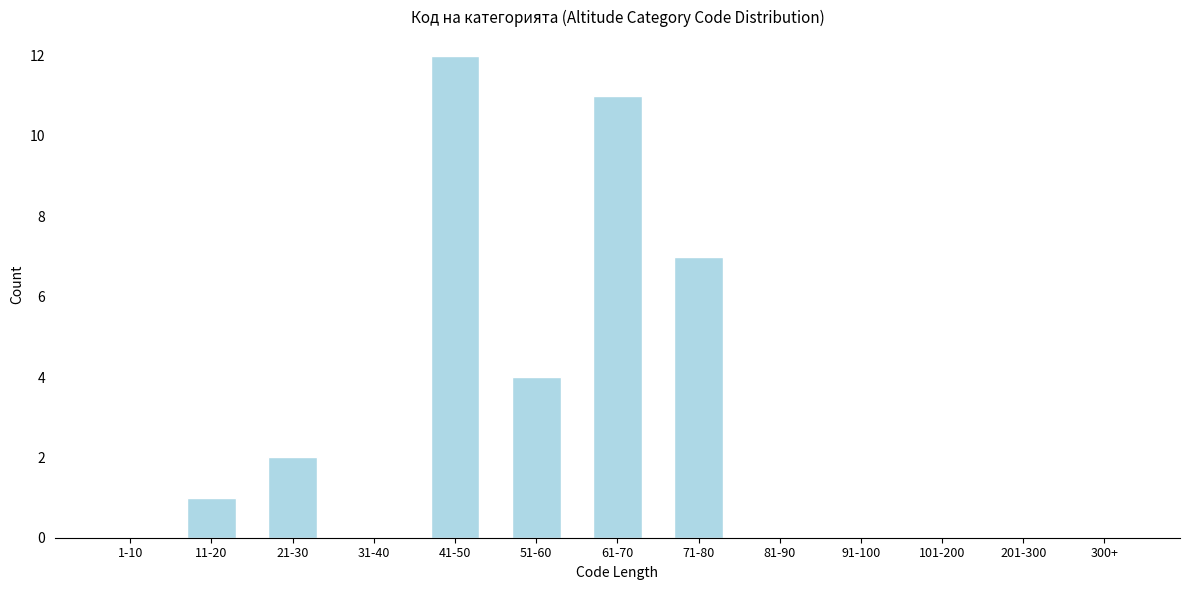

Reading left to right, what are all the values shown in this chart?

1-10=0	11-20=1	21-30=2	31-40=0	41-50=12	51-60=4	61-70=11	71-80=7	81-90=0	91-100=0	101-200=0	201-300=0	300+=0